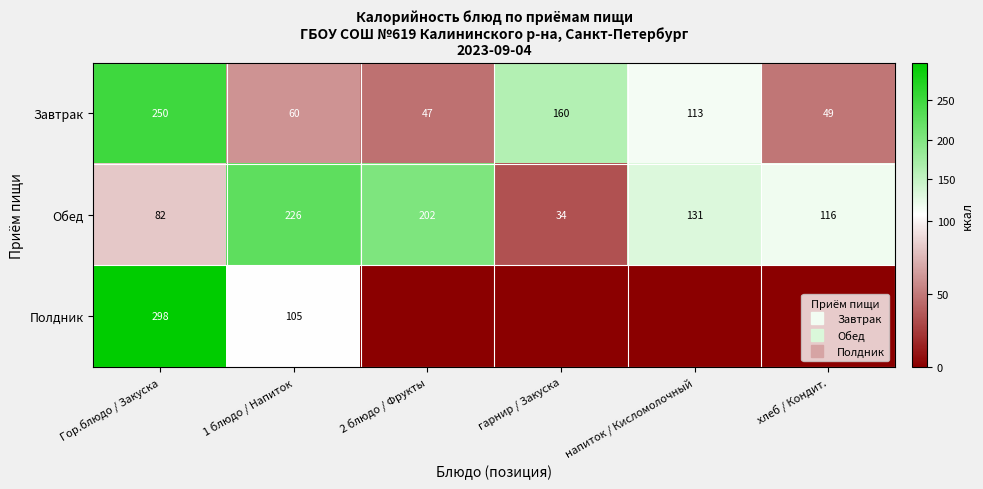

Is the value of Завтрак at Гор.блюдо / Закуска greater than the value of Полдник at гарнир / Закуска?

Yes